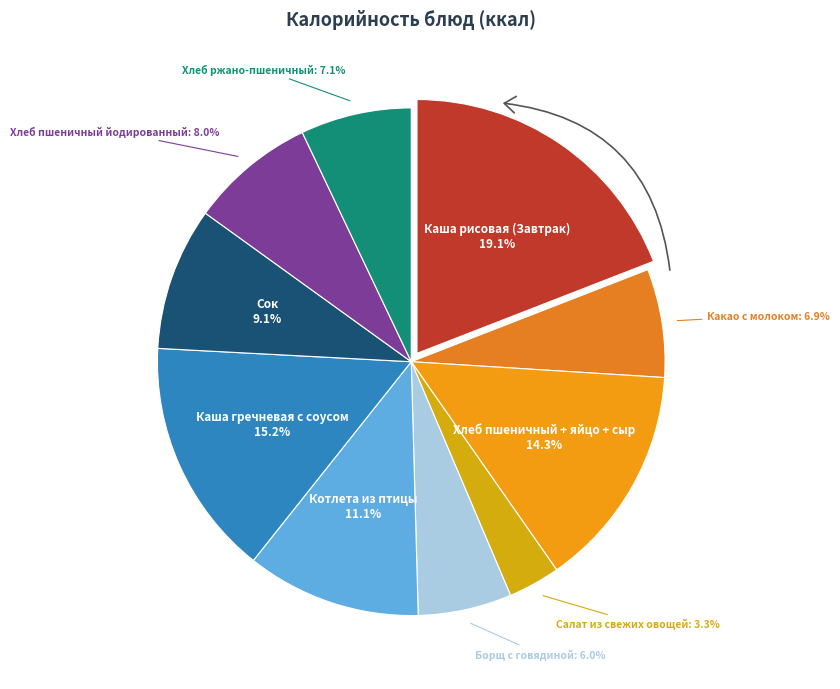

Is it true that Хлеб пшеничный + яйцо + сыр is 14% of the pie?

True